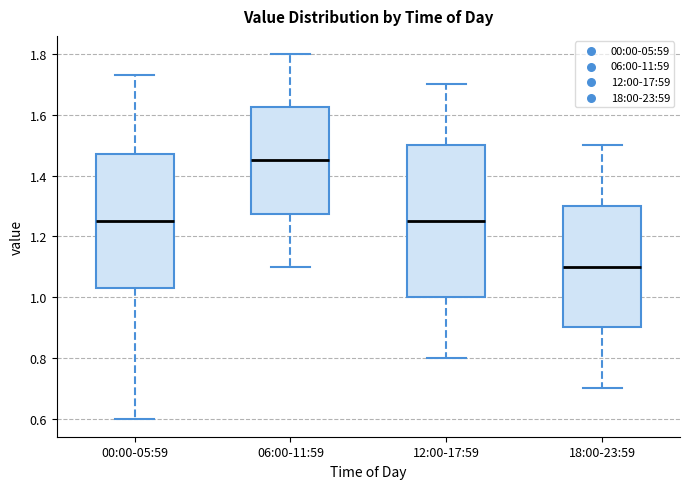

Where does the median line of the box for 00:00-05:59 sit on the y-axis? The values are not printed on the chart, so give them approximately, as read against the axis.

1.26